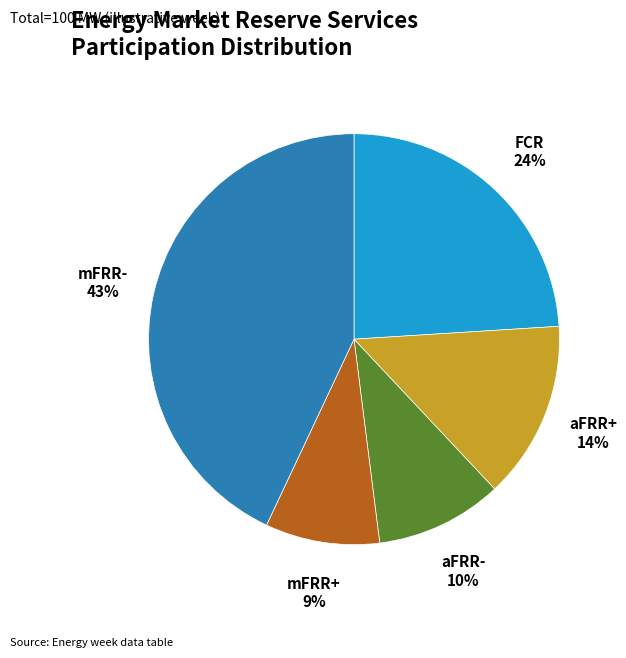

Combined, do mFRR- and mFRR+ account for over 50%?

Yes